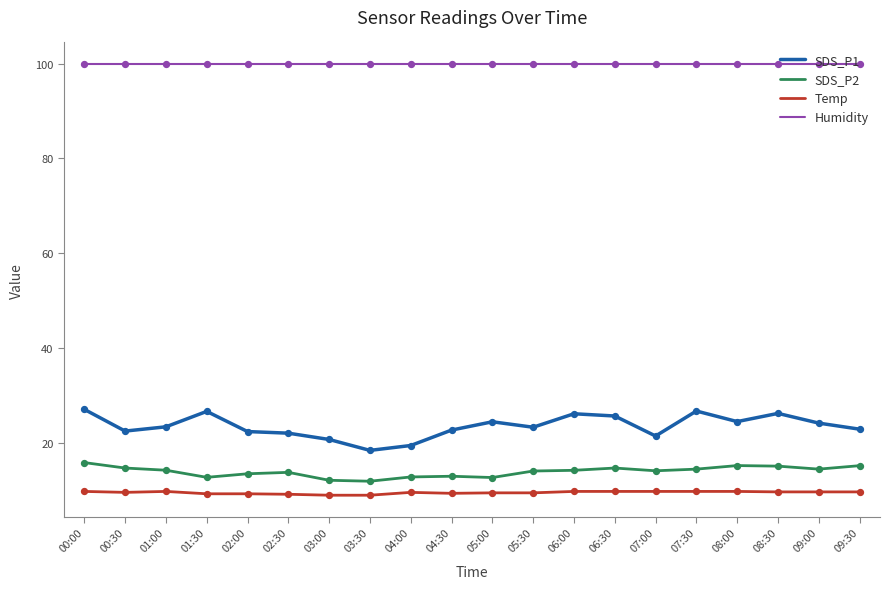

What is the spread (max minus min) of values at 07:30?

90.1